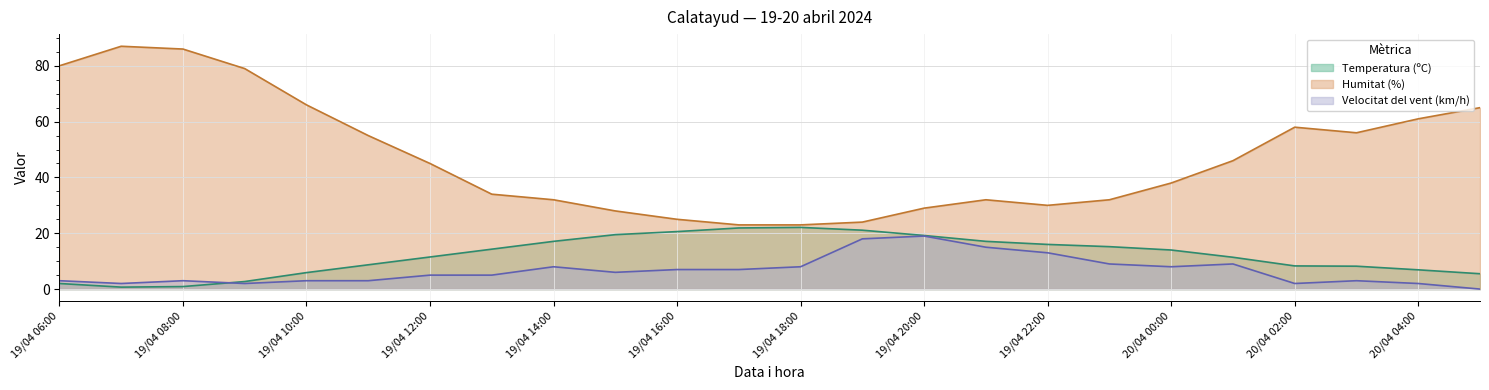

How many lines are shown in the chart?

3